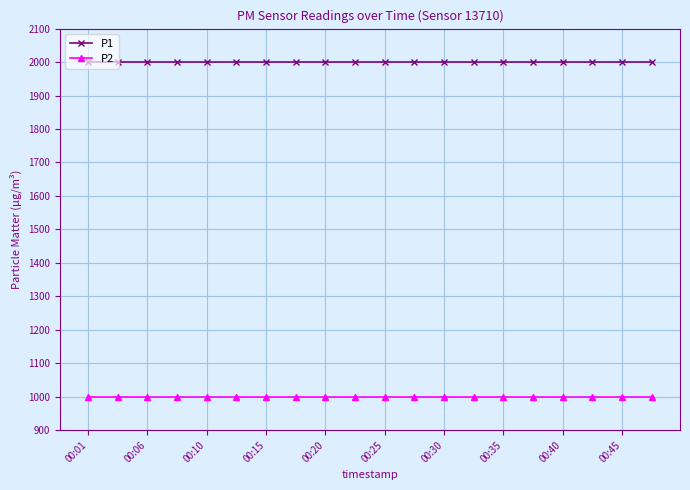

At how many categories does at least one series exceed 1502?

20